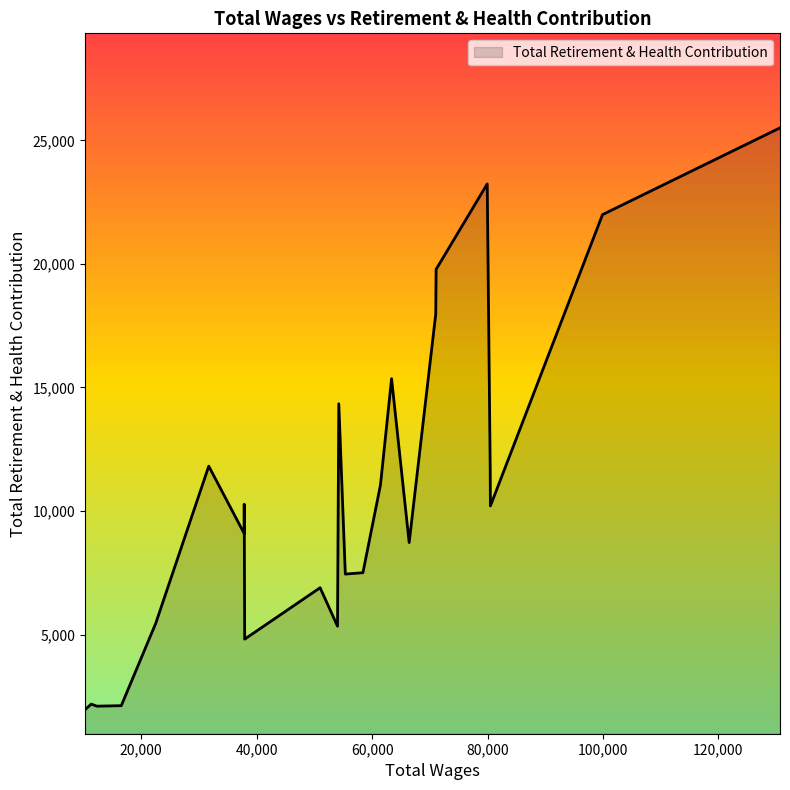

What is the difference between the maximum and minimum values?

23533